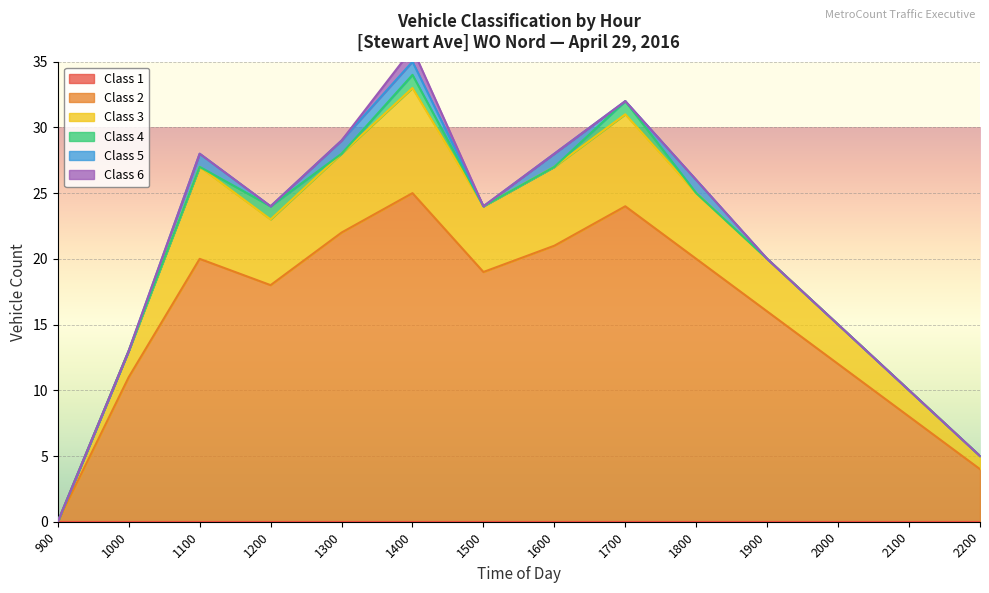

The Class 2 series shows -10 at 1300. True or false?

False